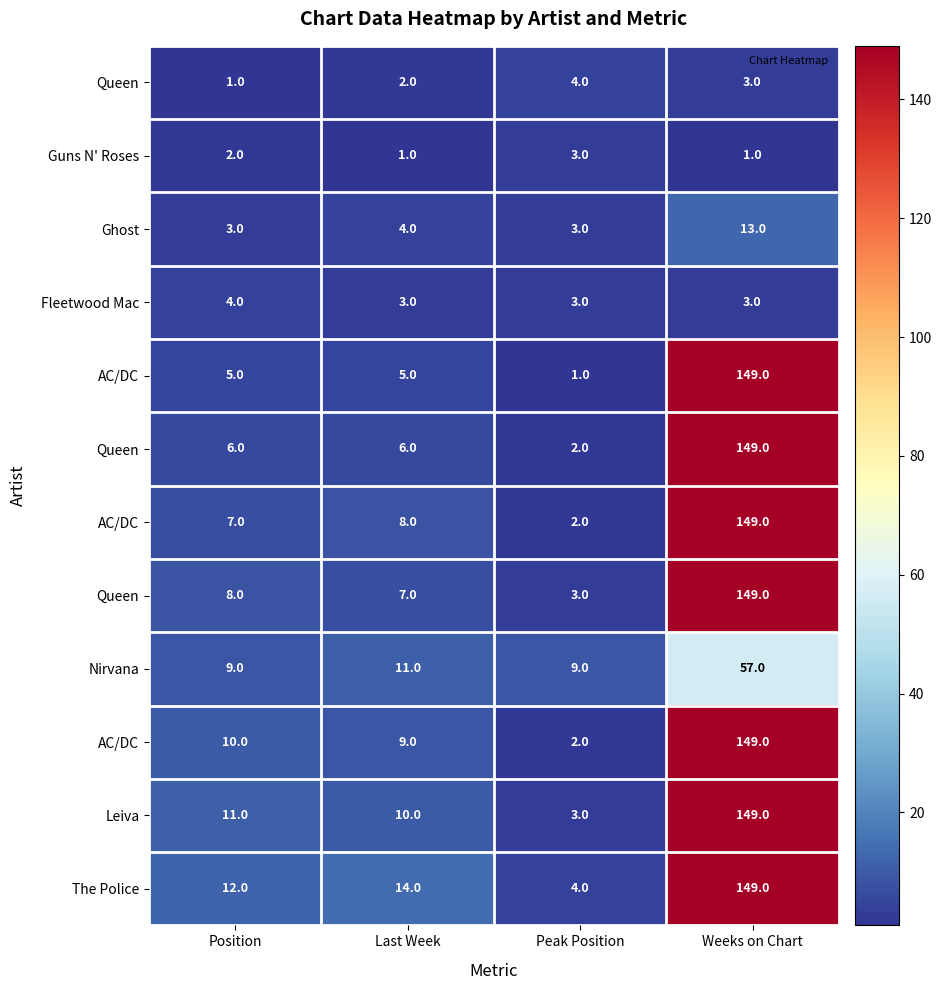

What is the maximum value shown in the chart?

149